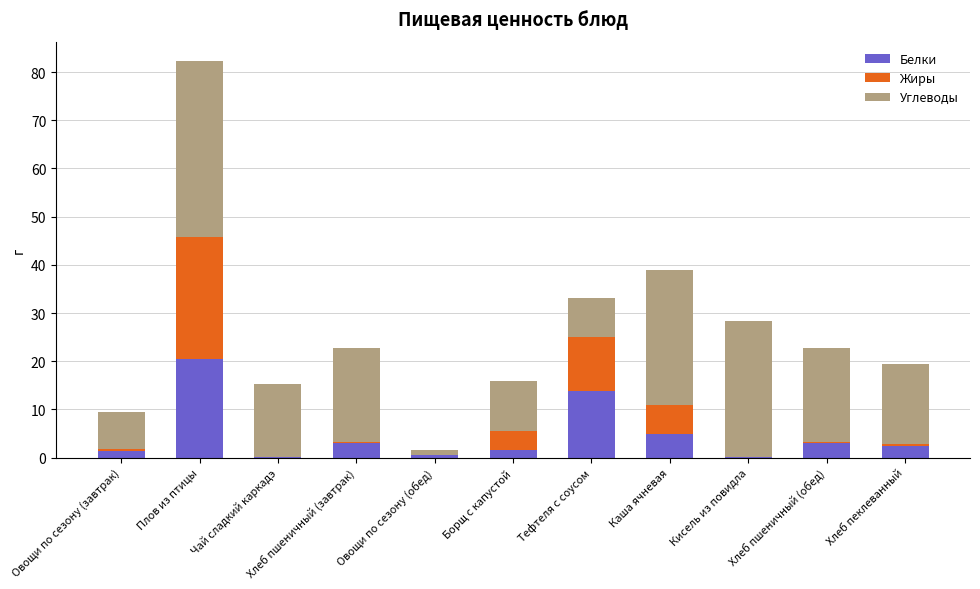

What is the sum of all Белки values?

51.3